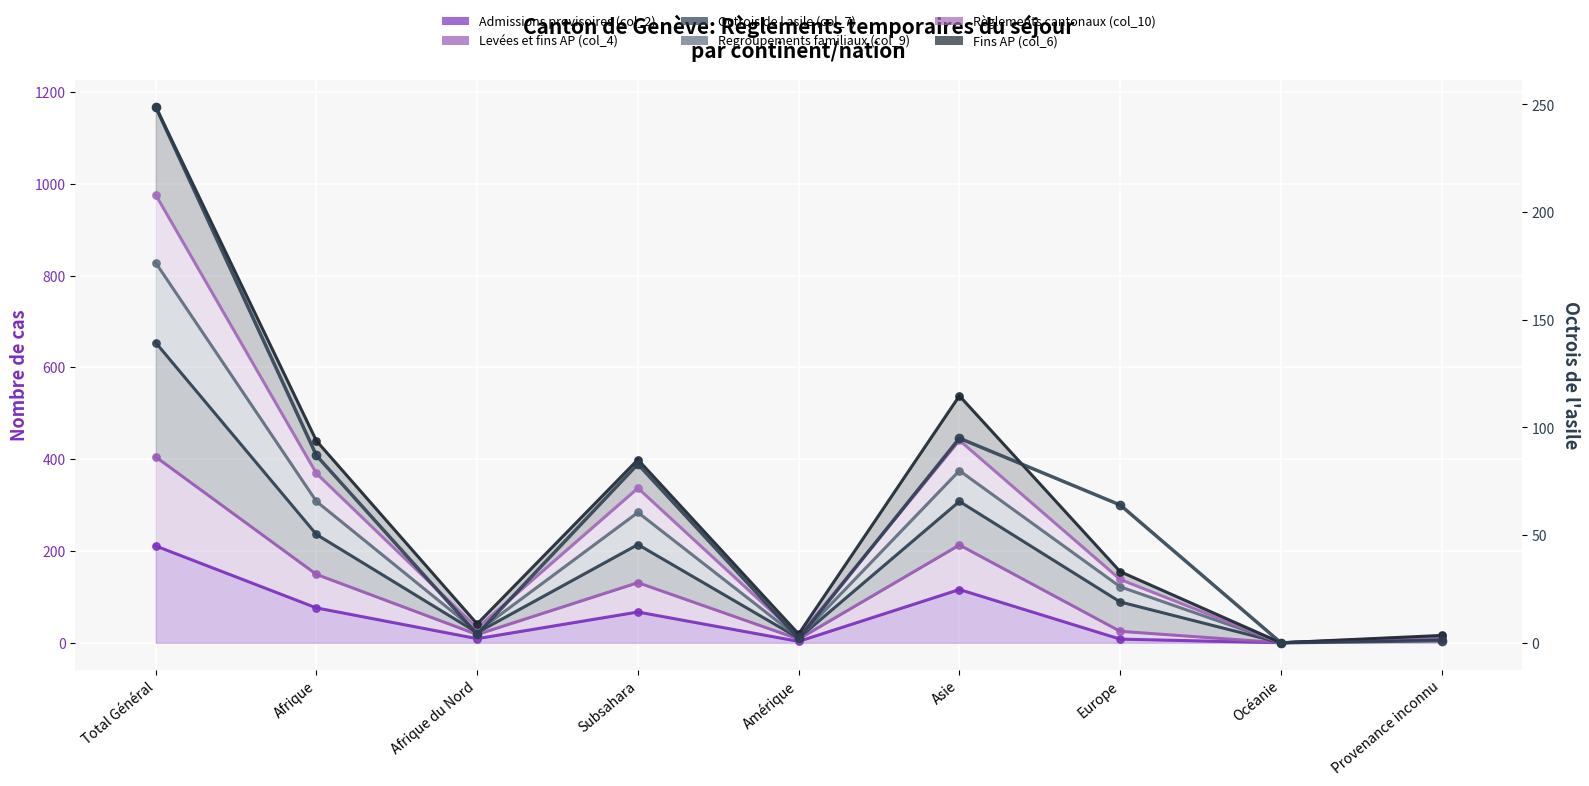

What is the total value across all series at Amérique?

54